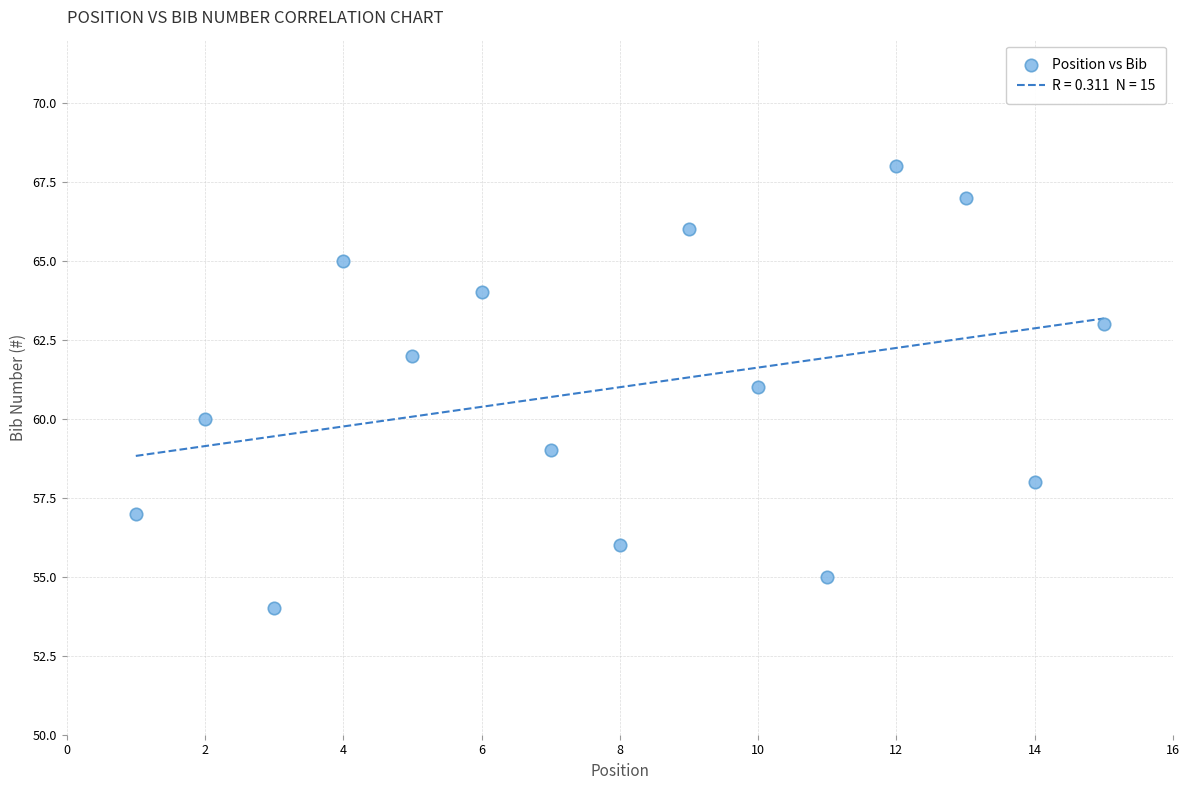

What is the range of Y values (max minus min)?

14